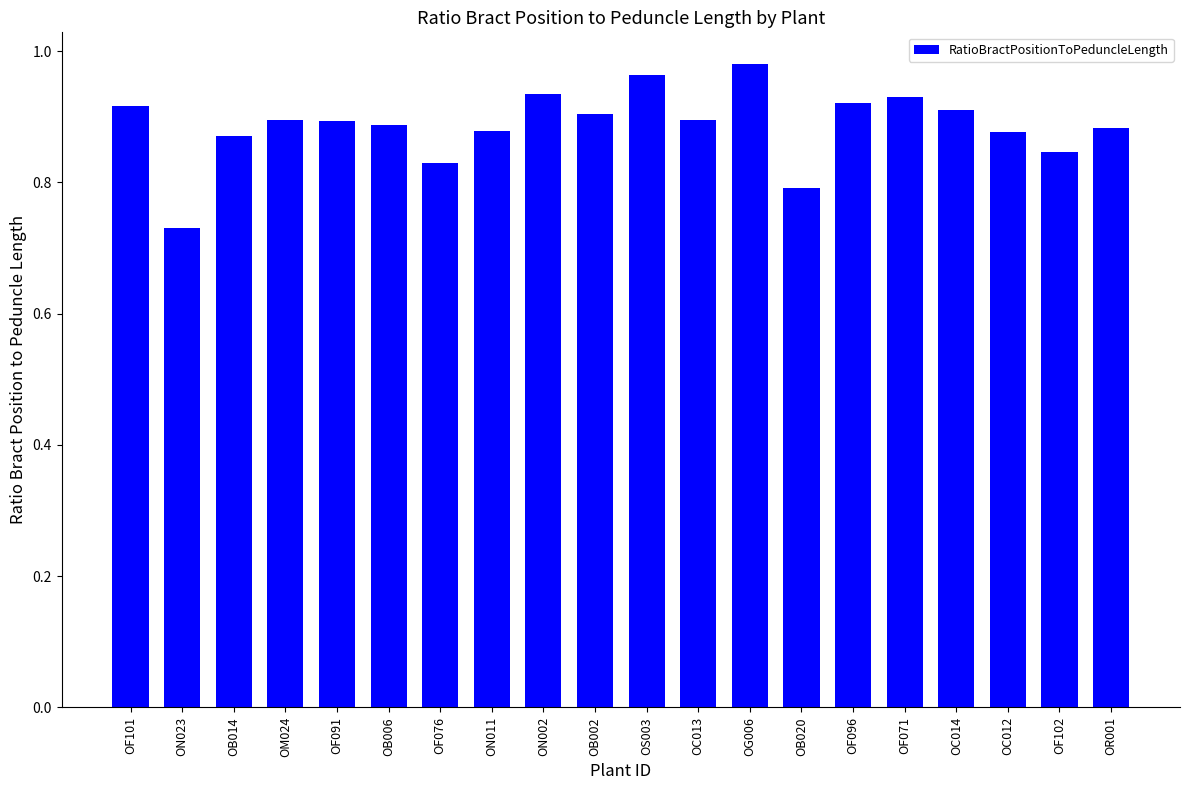

What is the sum of all values?

17.7